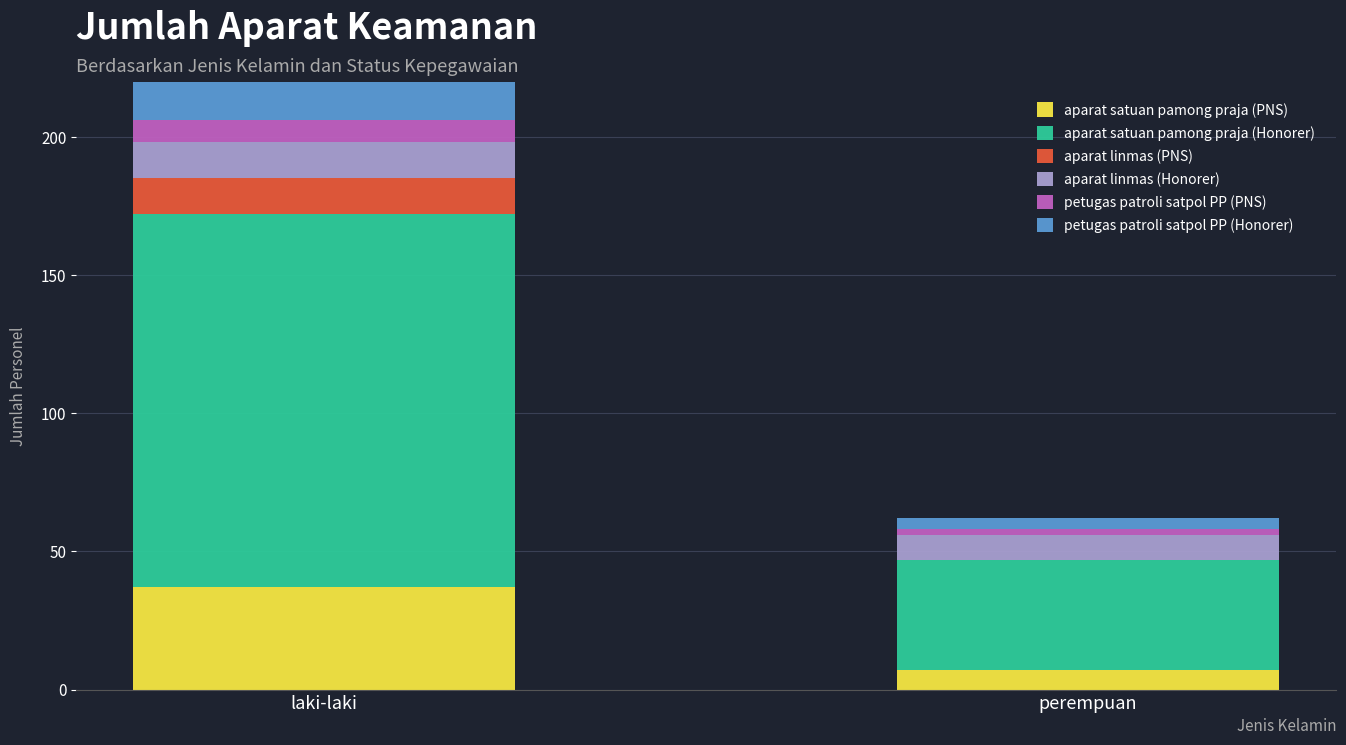

Which series has the largest range (max minus min)?

aparat satuan pamong praja (Honorer)